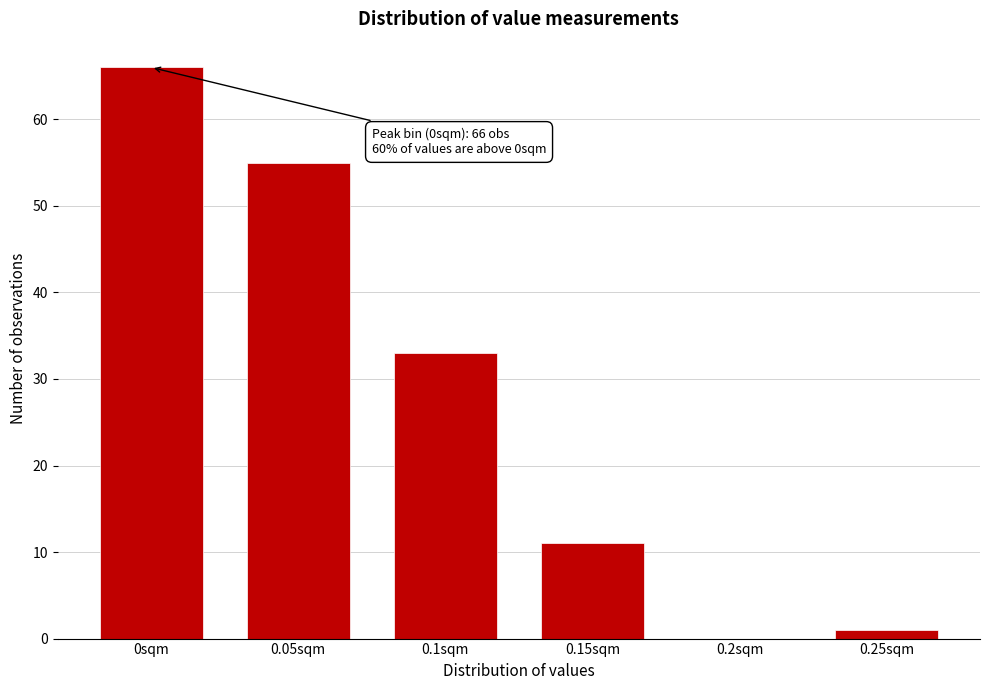

Reading left to right, transcribe all the data shown in this chart.

0sqm=66	0.05sqm=55	0.1sqm=33	0.15sqm=11	0.2sqm=0	0.25sqm=1